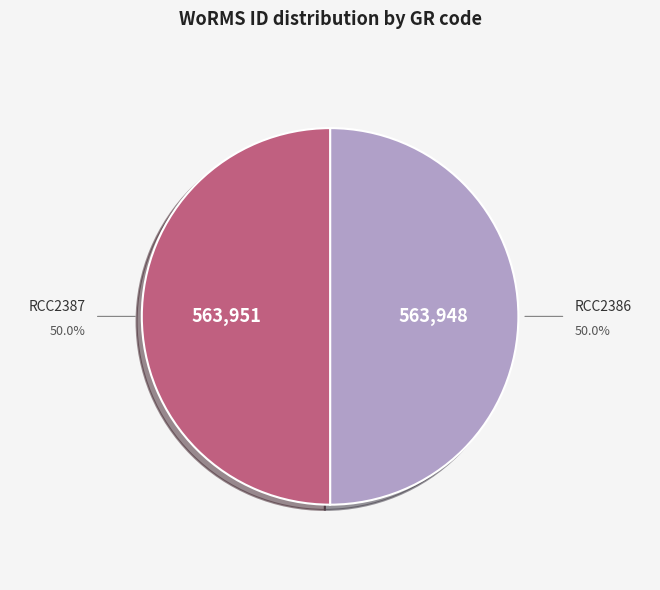

The RCC2386 slice represents 50% of the pie. True or false?

True